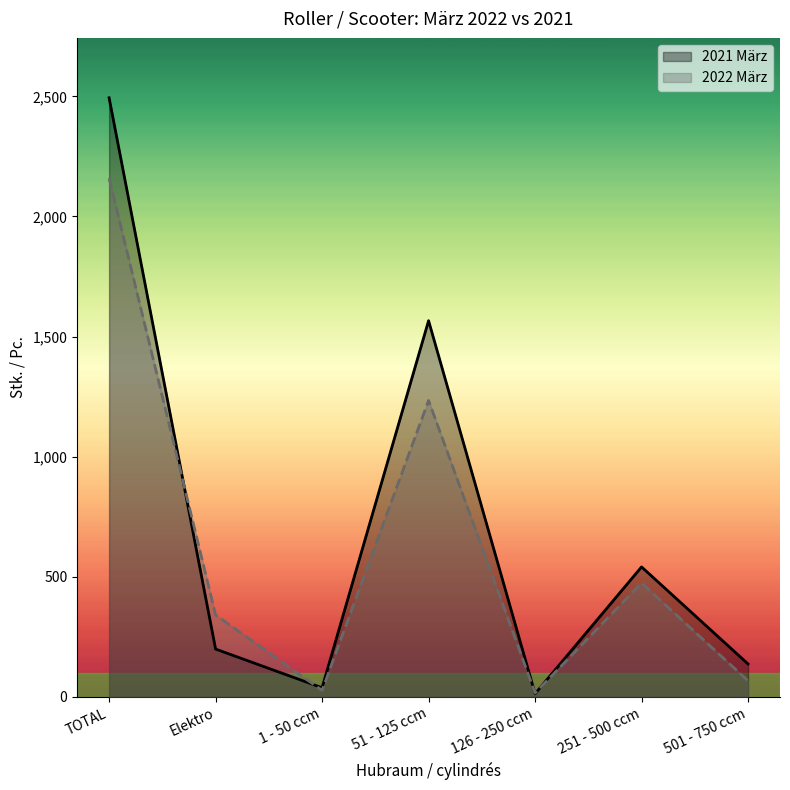

What is the average value of the 2022 März series?

617